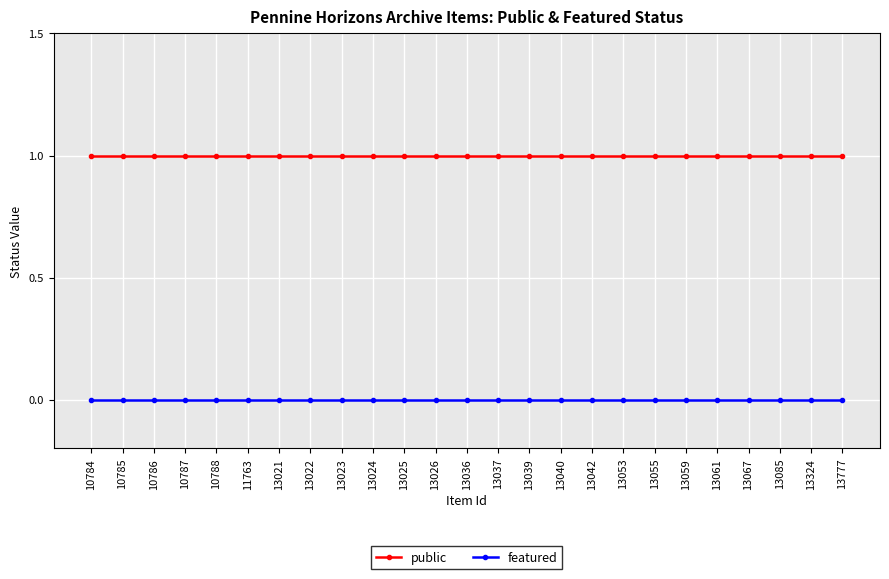

What are all the series names shown in the legend?

public, featured